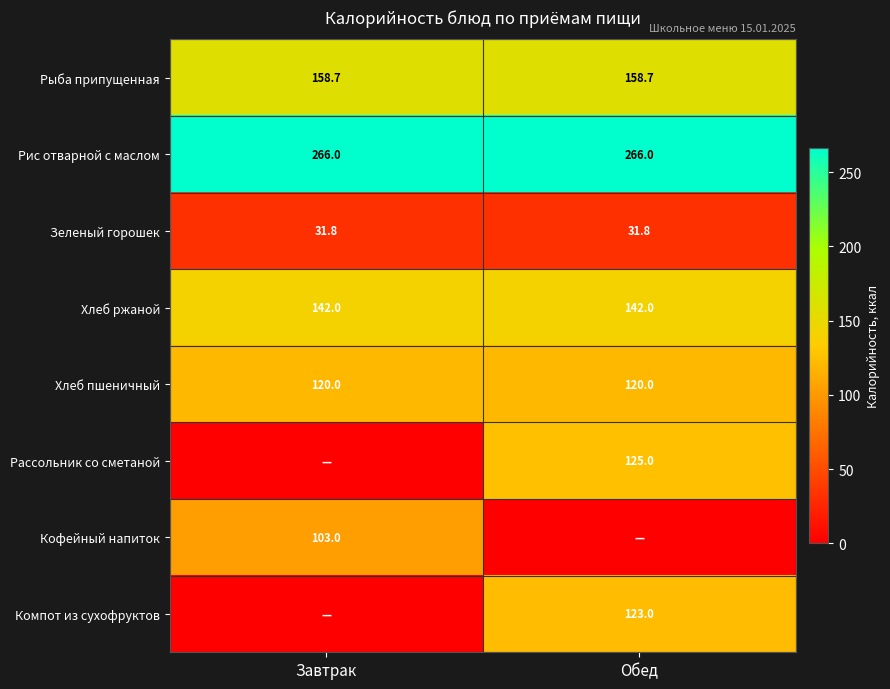

What is the minimum value for Рыба припущенная?

158.7